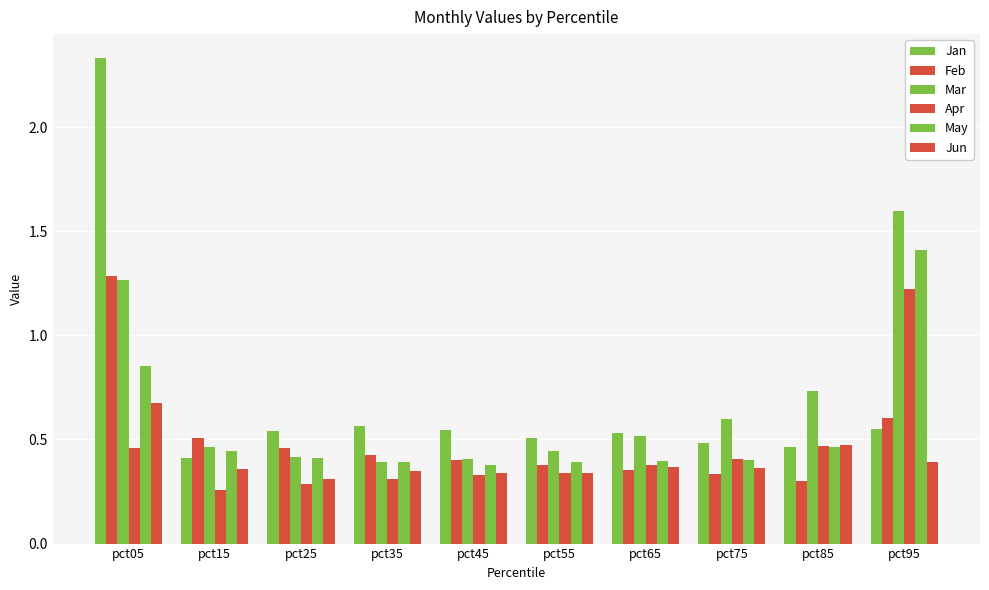

Reading right to left, list all the values displayed in this chart.

Jan: 0.5	0.5	0.5	0.5	0.5	0.5	0.6	0.5	0.4	2.3
Feb: 0.6	0.3	0.3	0.4	0.4	0.4	0.4	0.5	0.5	1.3
Mar: 1.6	0.7	0.6	0.5	0.4	0.4	0.4	0.4	0.5	1.3
Apr: 1.2	0.5	0.4	0.4	0.3	0.3	0.3	0.3	0.3	0.5
May: 1.4	0.5	0.4	0.4	0.4	0.4	0.4	0.4	0.4	0.9
Jun: 0.4	0.5	0.4	0.4	0.3	0.3	0.3	0.3	0.4	0.7